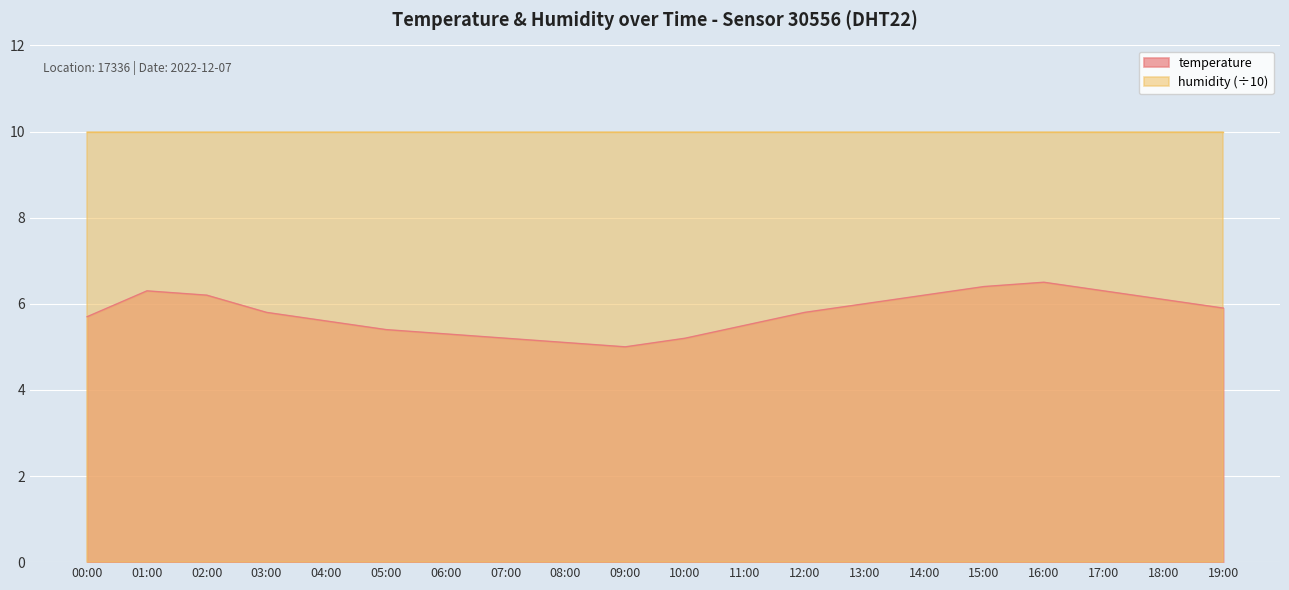

What is the average value?

5.8